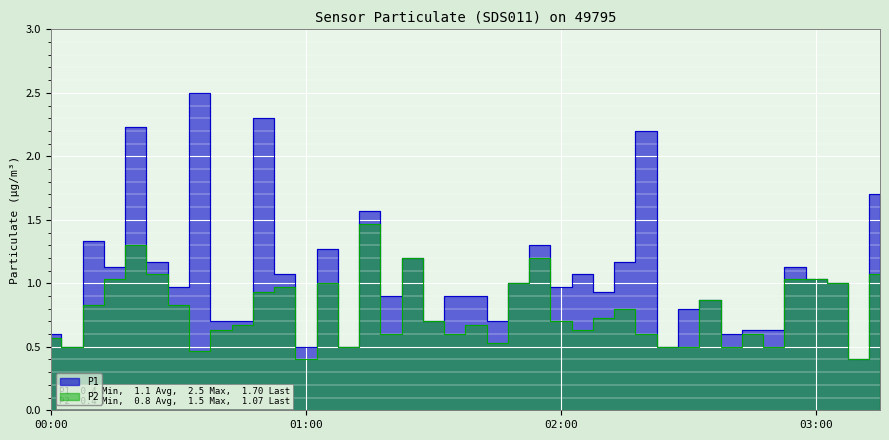

Reading right to left, what are all the values shown in this chart?

P1: 1.7	0.4	1.0	1.0	1.1	0.6	0.6	0.6	0.9	0.8	0.5	2.2	1.2	0.9	1.1	1.0	1.3	1.0	0.7	0.9	0.9	0.7	1.2	0.9	1.6	0.5	1.3	0.5	1.1	2.3	0.7	0.7	2.5	1.0	1.2	2.2	1.1	1.3	0.5	0.6
P2: 1.1	0.4	1.0	1.0	1.0	0.5	0.6	0.5	0.9	0.5	0.5	0.6	0.8	0.7	0.6	0.7	1.2	1.0	0.5	0.7	0.6	0.7	1.2	0.6	1.5	0.5	1.0	0.4	1.0	0.9	0.7	0.6	0.5	0.8	1.1	1.3	1.0	0.8	0.5	0.6